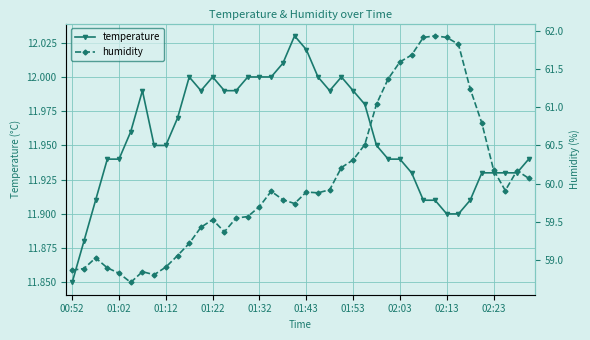

Does the chart have visible grid lines?

Yes